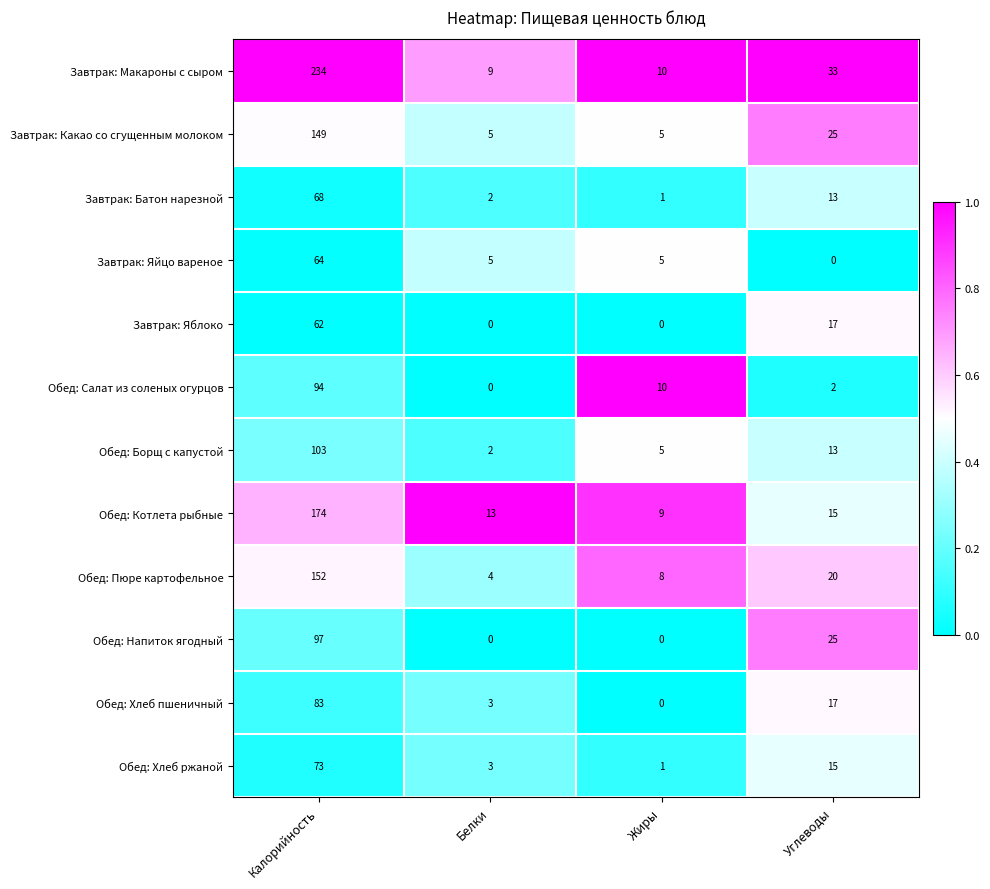

Which series has the largest range (max minus min)?

Завтрак: Макароны с сыром